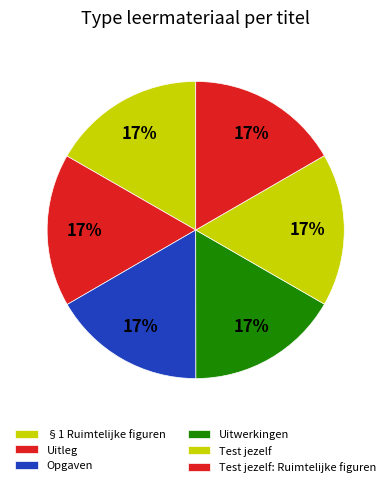

How many segments does this pie chart have?

6